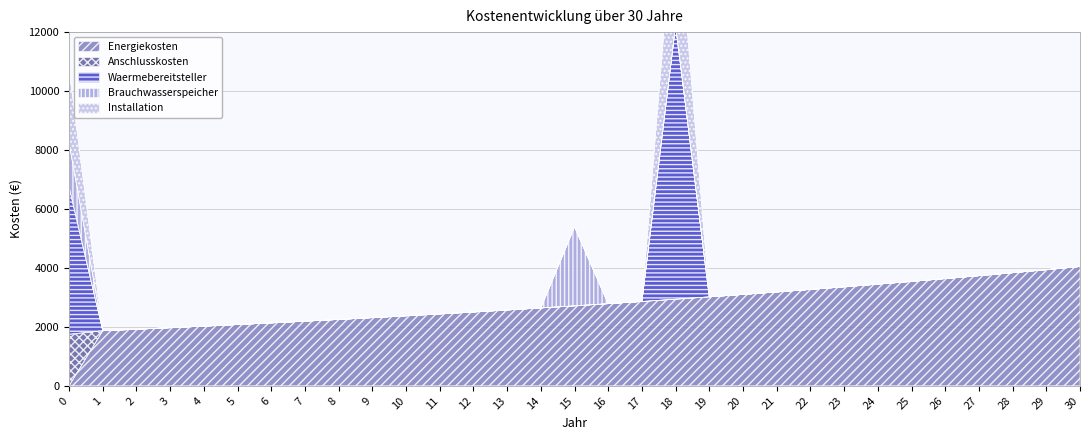

True or false: Brauchwasserspeicher has a value of 1028.6 at 29.

False